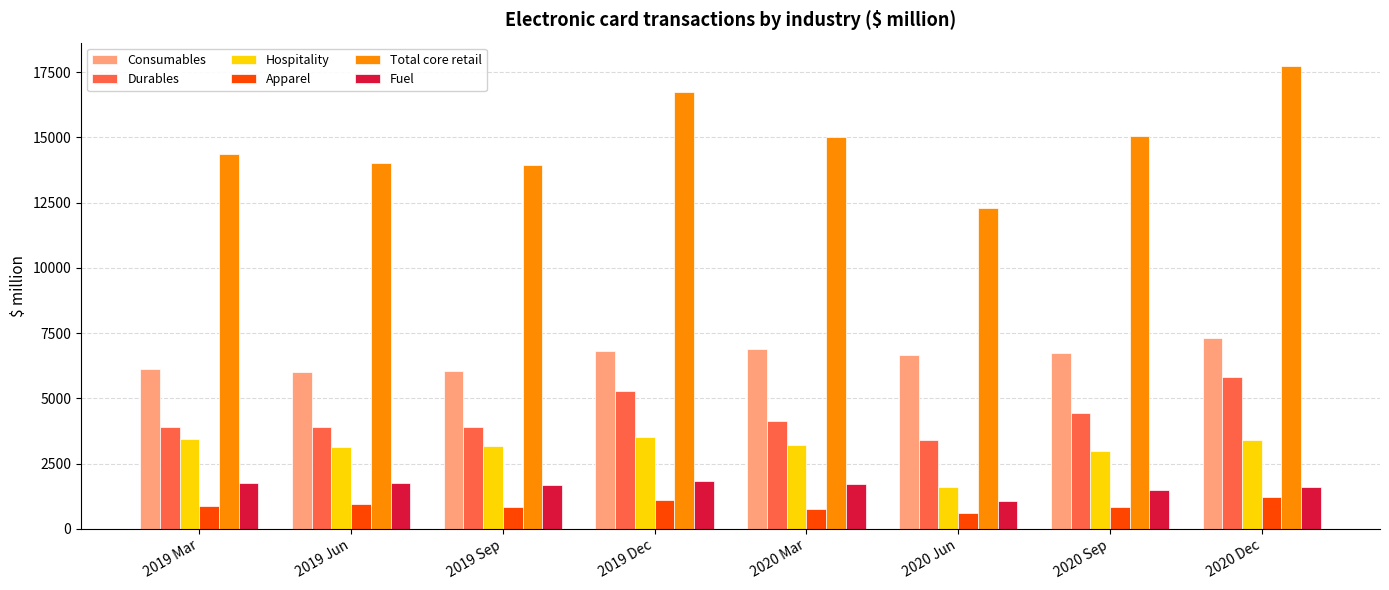

Which series changed the most between 2019 Mar and 2019 Sep?

Total core retail